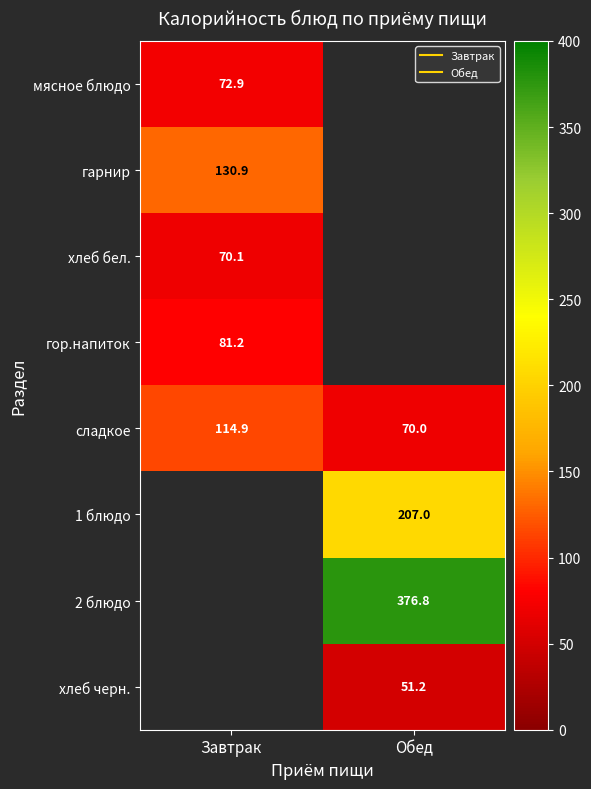

Where is сладкое nearest to the value 92?

Обед